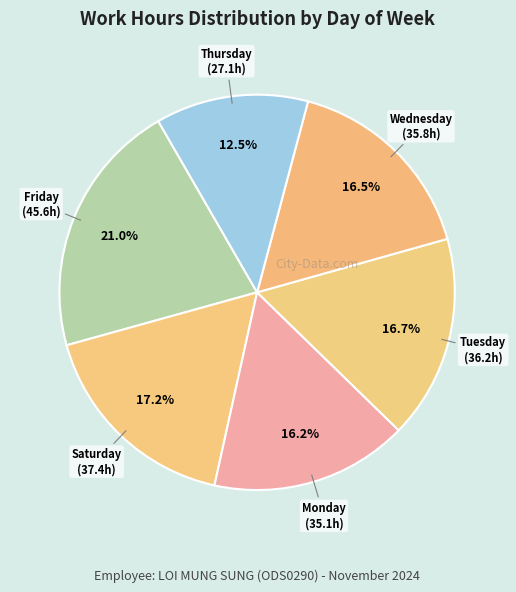

How many slices are in this pie chart?

6